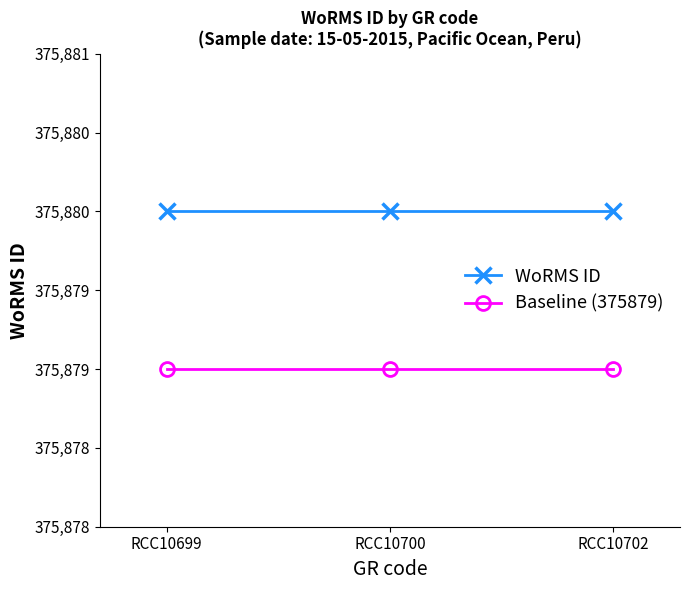

Is the value of Baseline (375879) at RCC10699 greater than the value of WoRMS ID at RCC10702?

No